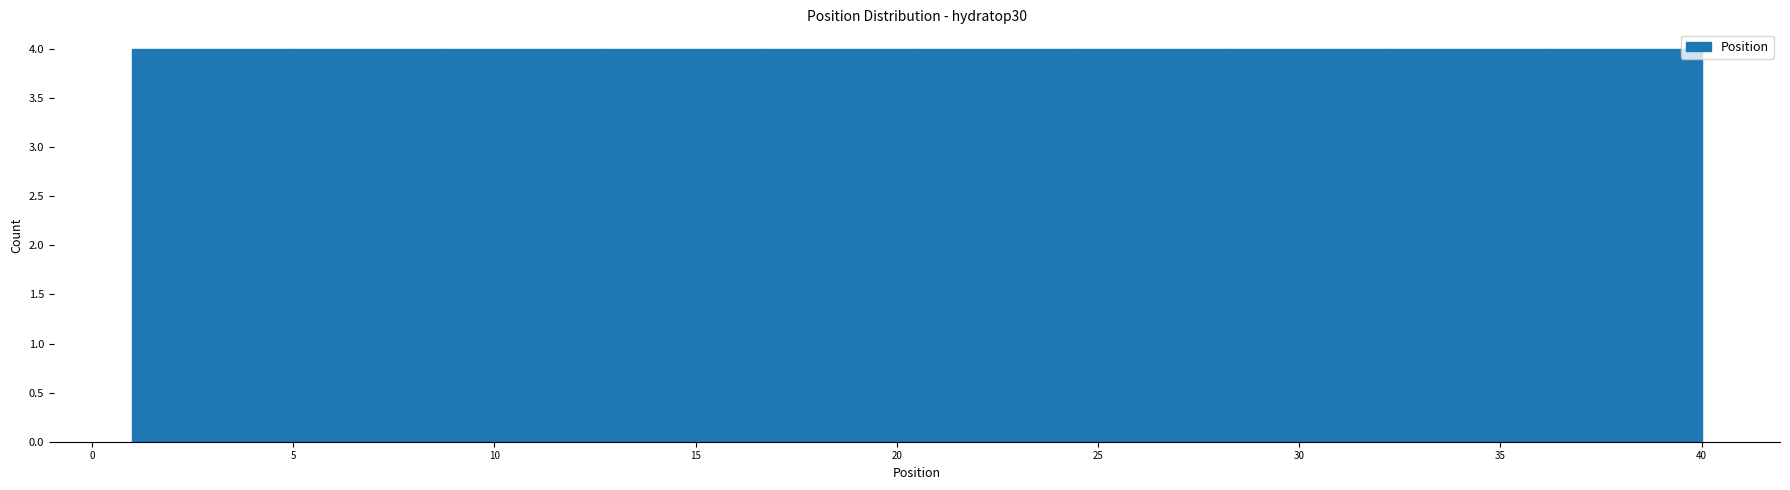

What is the height of the bar covering 28.3 to 32.2 on the x-axis? Neither the bar edges nor the heights are printed on the chart, so give them approximately, as read against the axes.

4